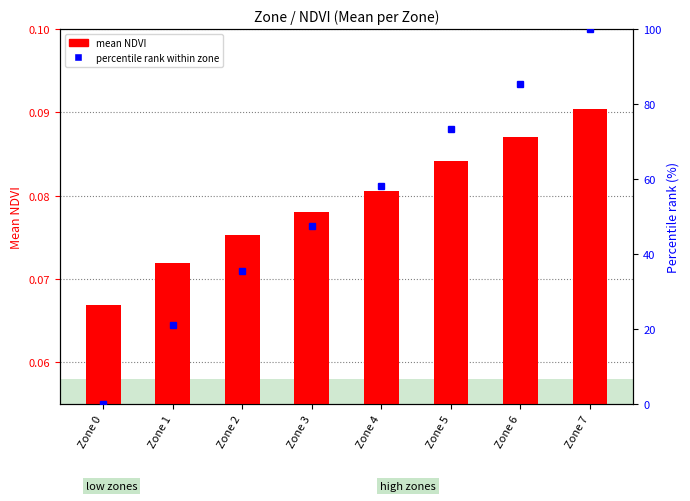

What is the sum of all mean NDVI values?

0.6